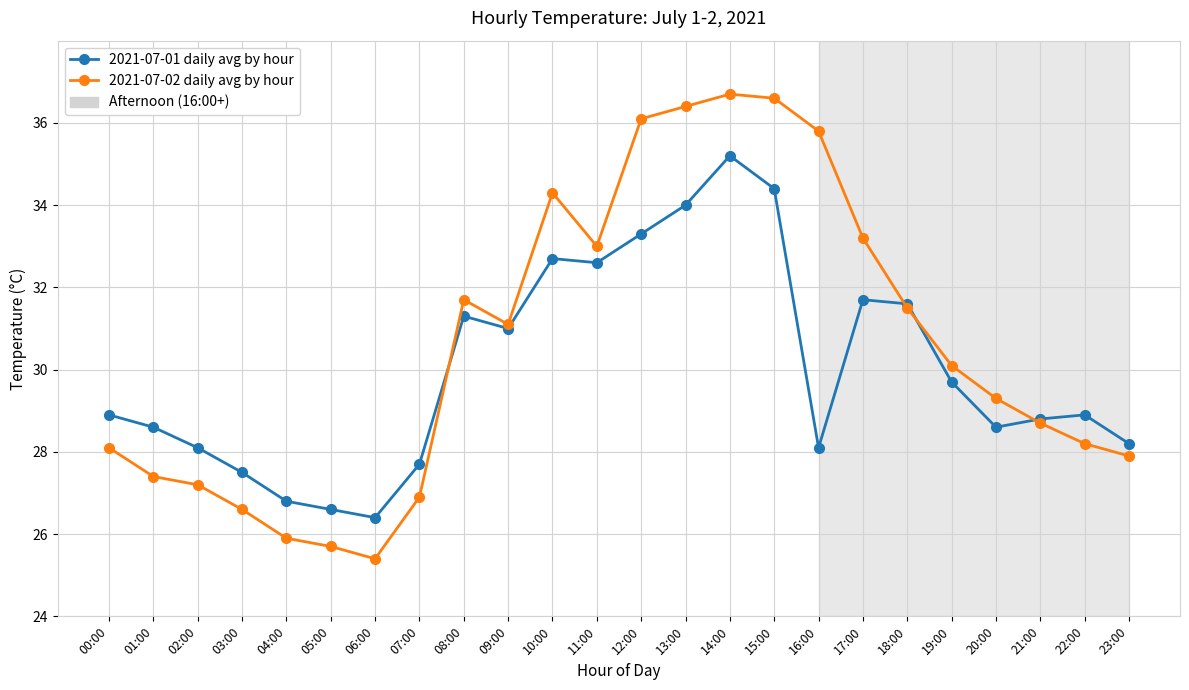

At which label is 2021-07-02 daily avg by hour closest to 31?

09:00